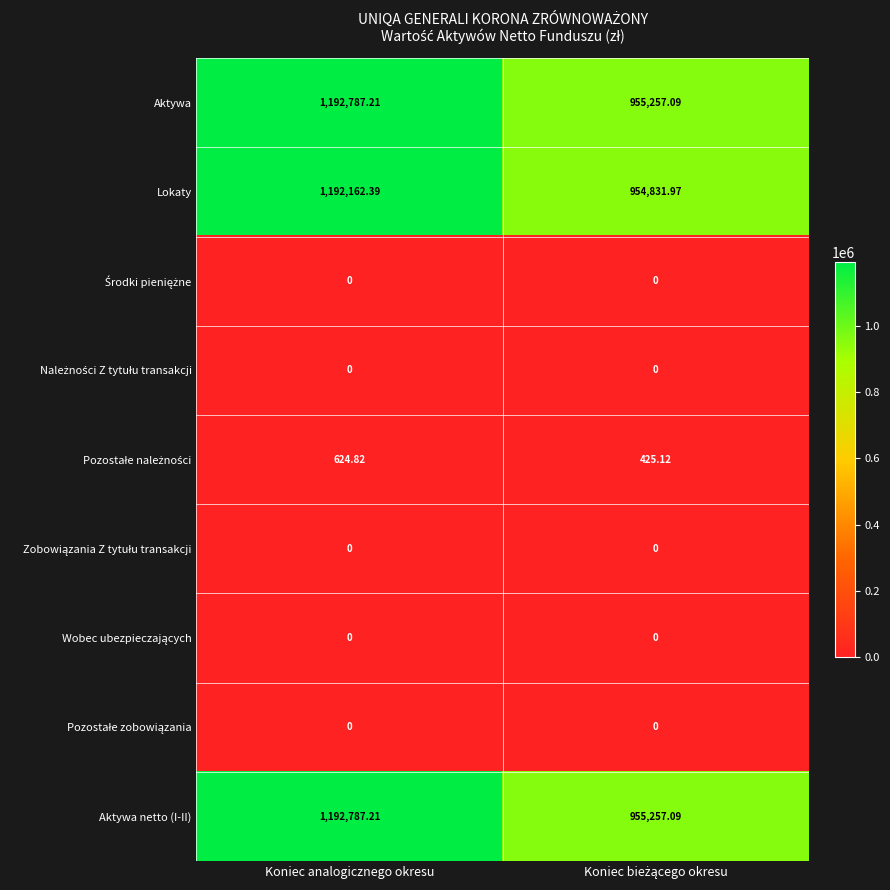

At which label does Aktywa reach its peak?

Koniec analogicznego okresu